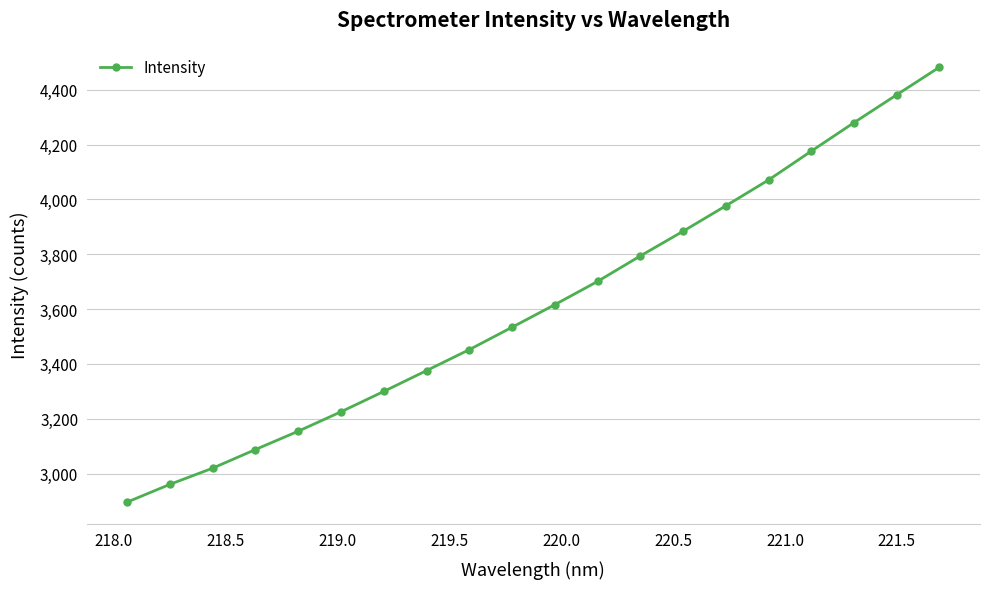

What is the minimum value shown in the chart?

2896.0